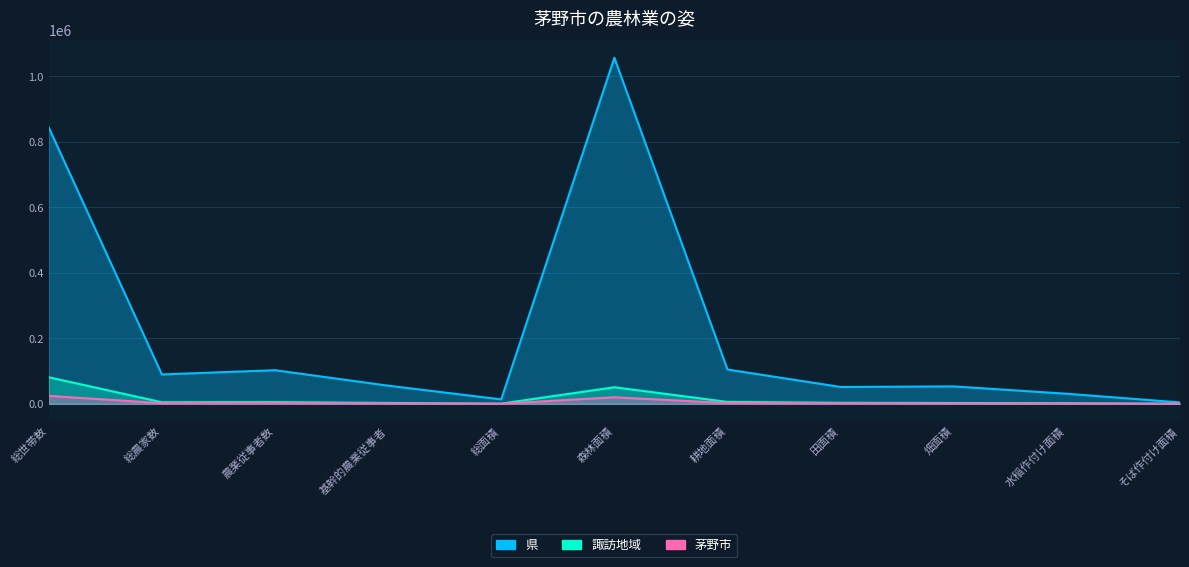

What are all the series names shown in the legend?

県, 諏訪地域, 茅野市